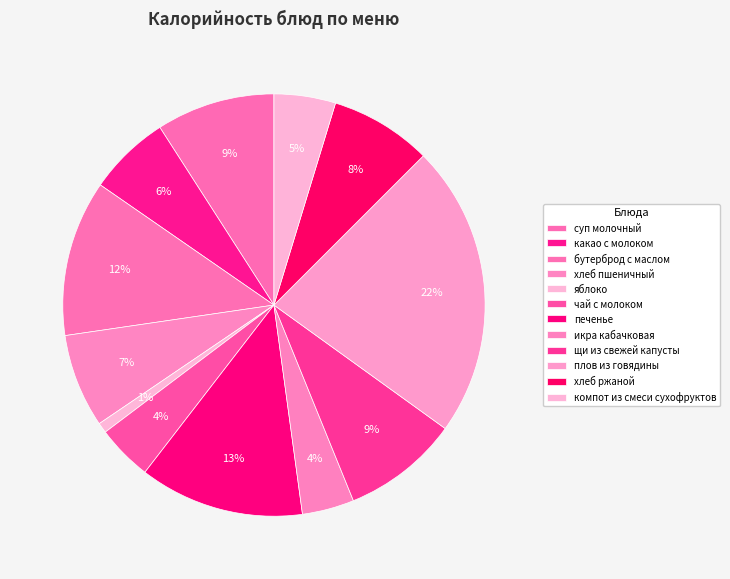

What is the smallest slice in the pie chart?

яблоко